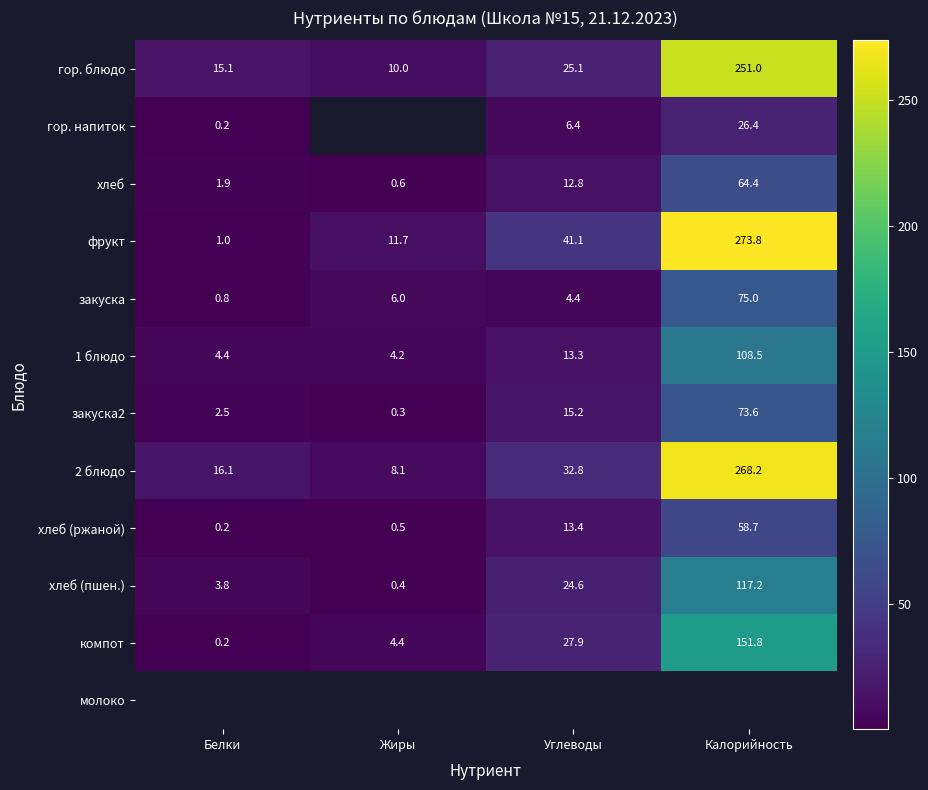

What is the difference between the закуска values at Жиры and Калорийность?

69.0